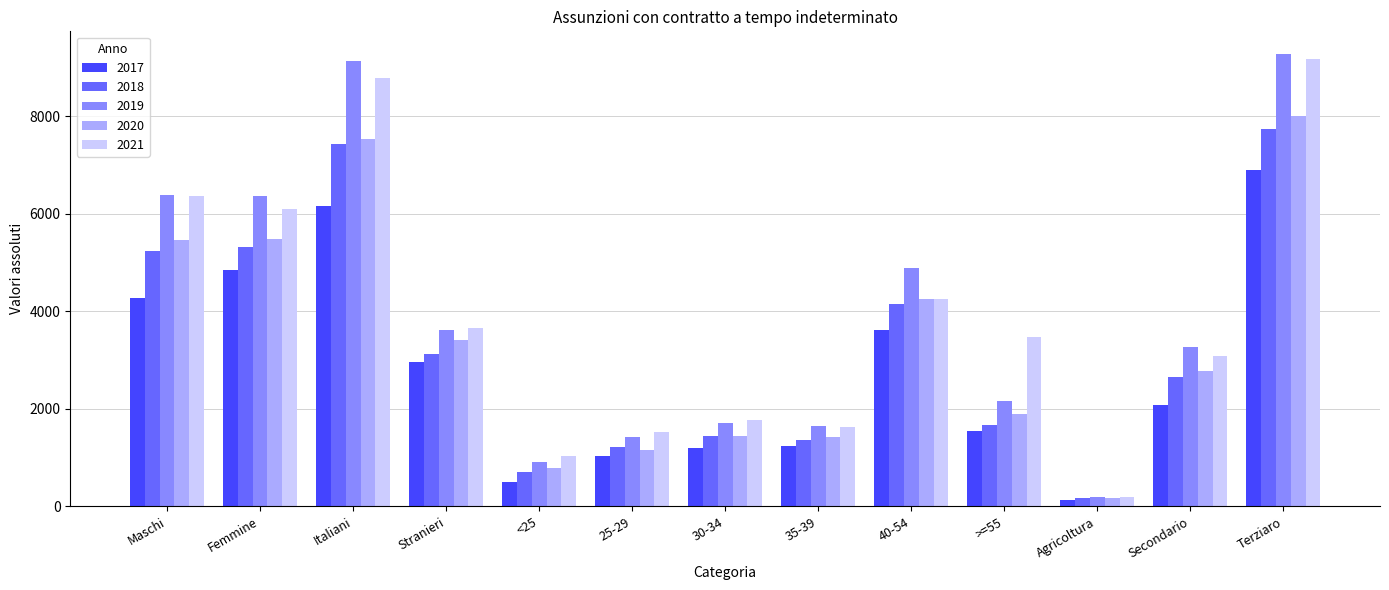

Rank the series by their maximum value, from highest to lowest.

2019, 2021, 2020, 2018, 2017